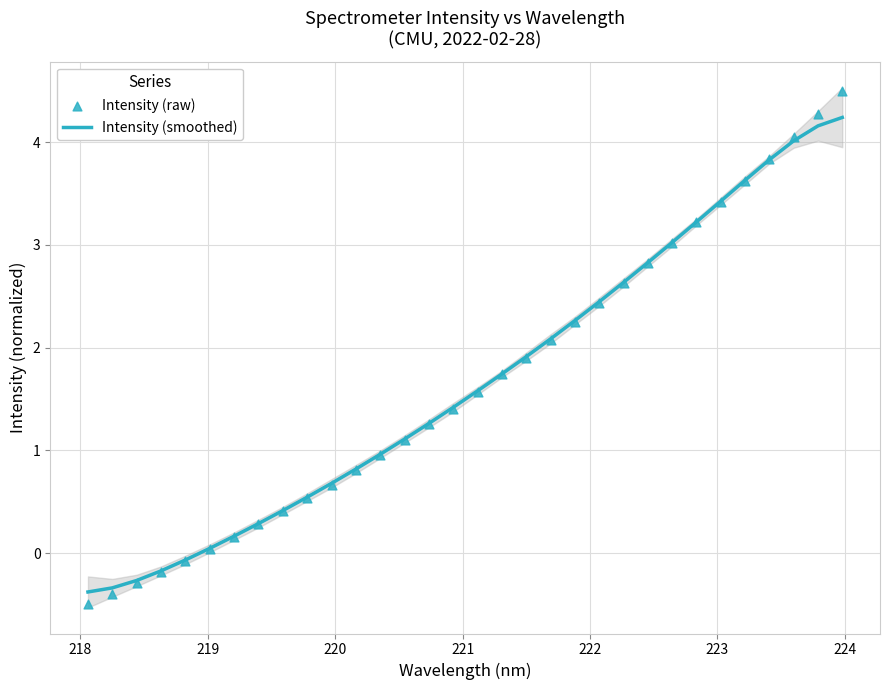

Which series has the largest total across all categories?

Intensity (smoothed)